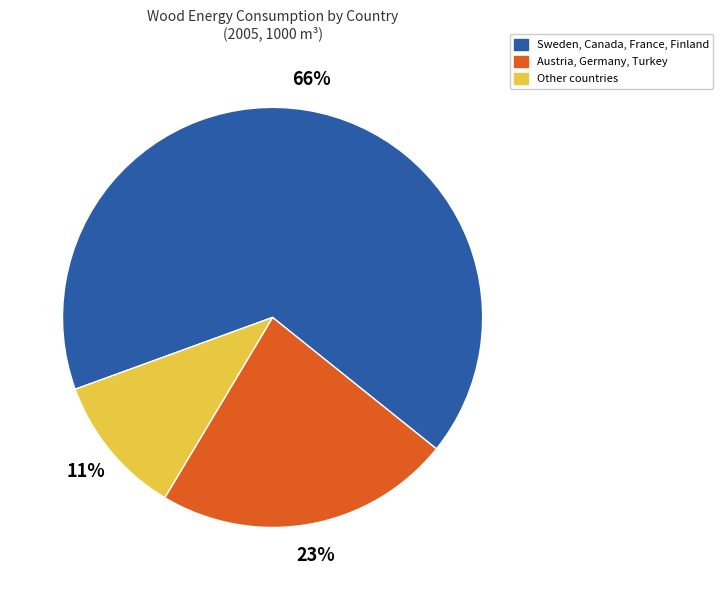

Which slice is the smallest?

Other countries